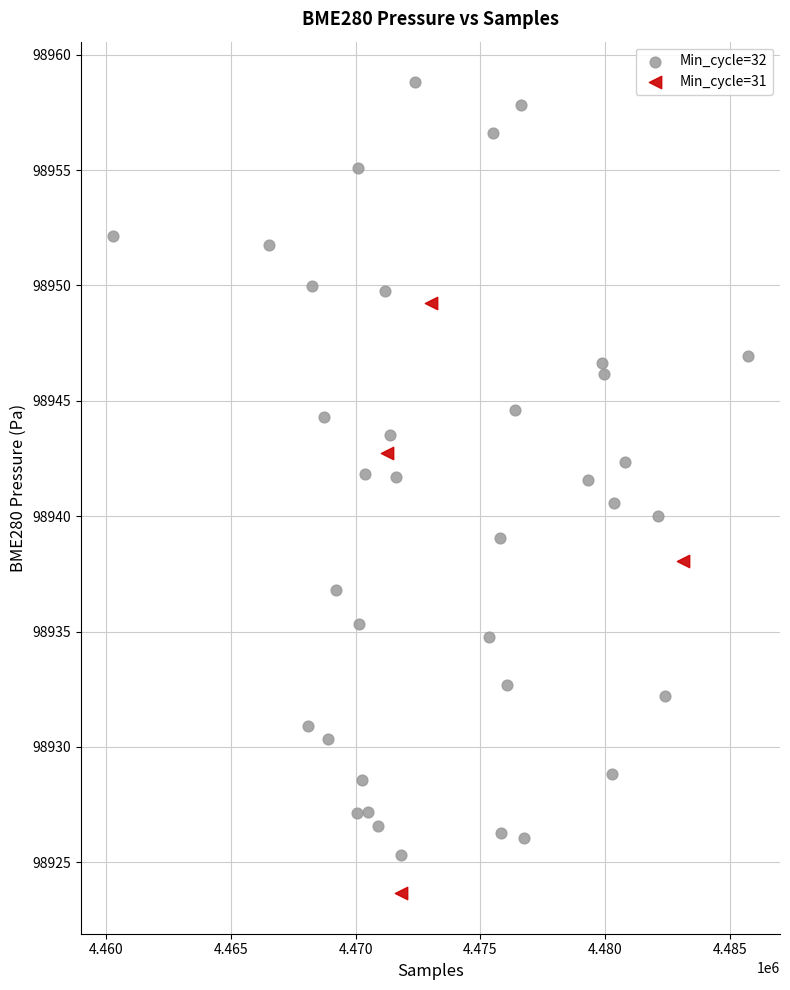

Which series contains the highest Y value?

Min_cycle=32